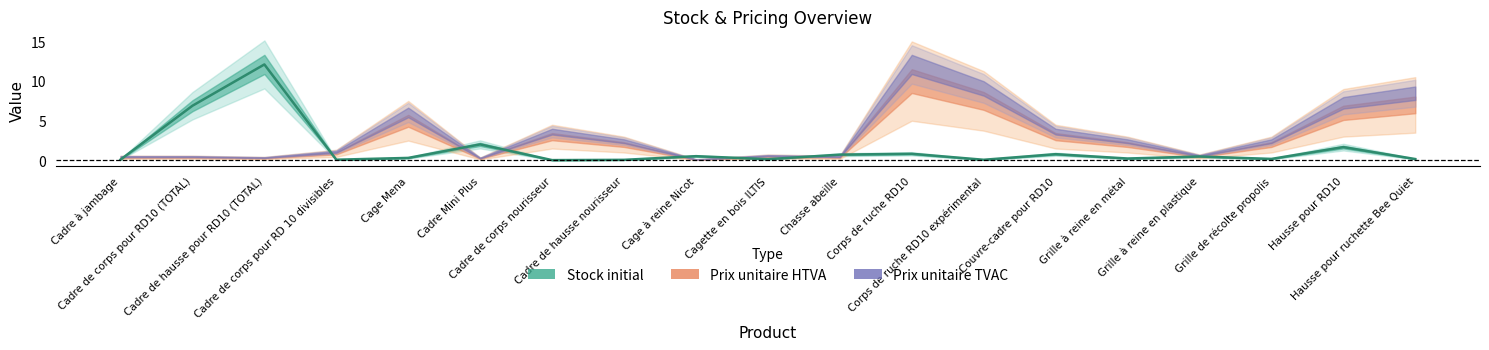

What is the greatest value displayed?

12.1